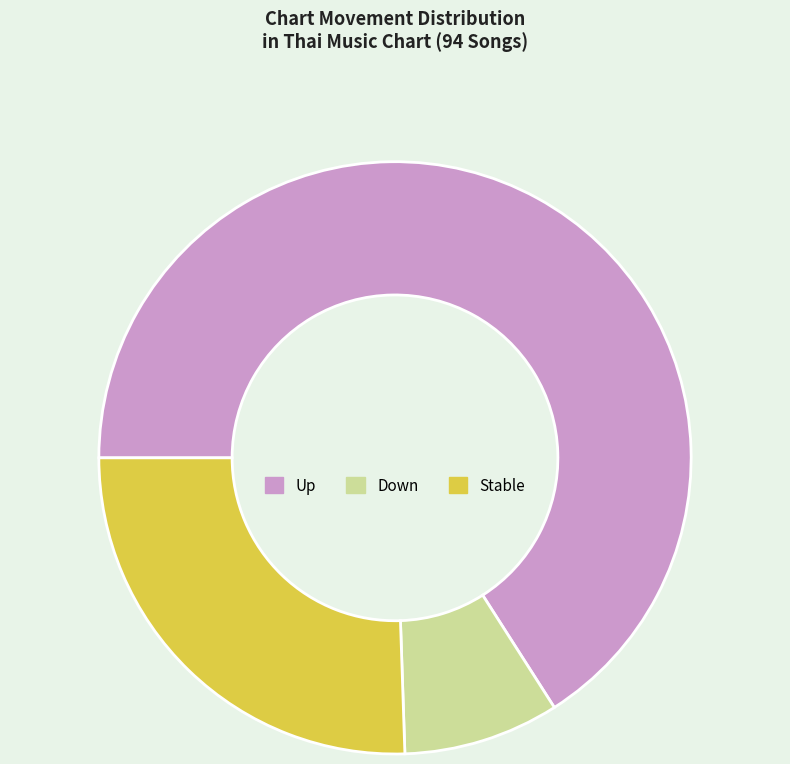

The Down slice represents 1% of the pie. True or false?

False